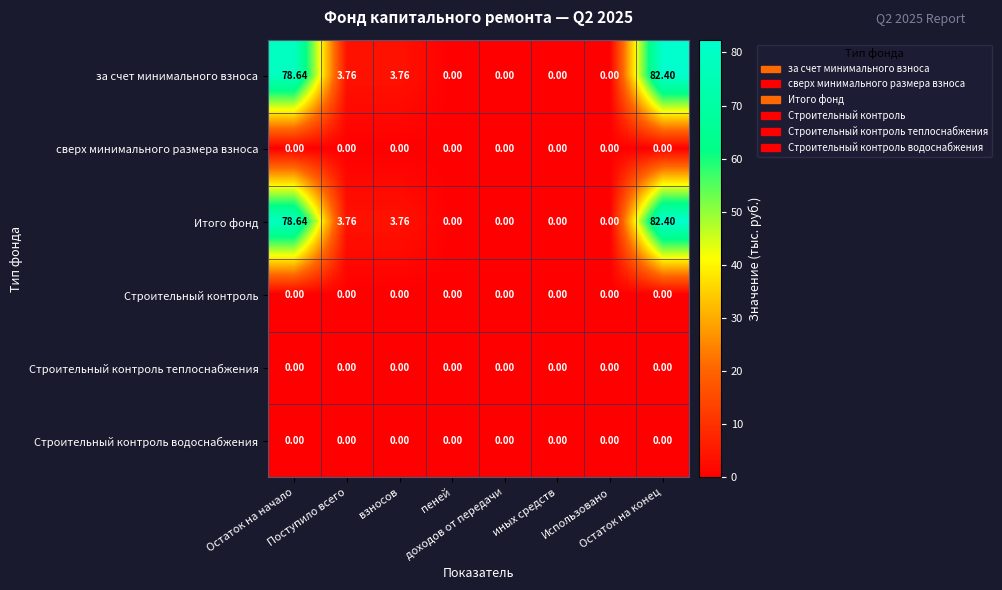

Count the number of data series in this chart.

6